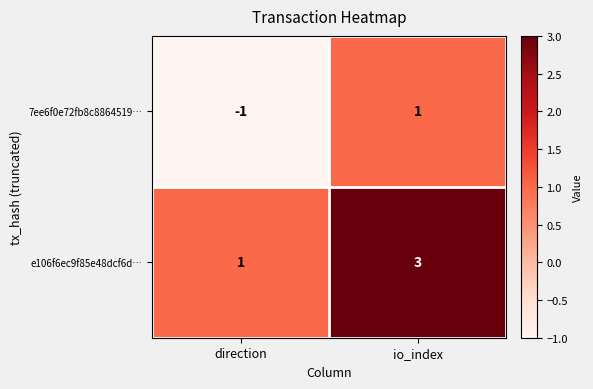

Reading left to right, extract all data points from this chart.

7ee6f0e72fb8c8864519…: -1	1
e106f6ec9f85e48dcf6d…: 1	3